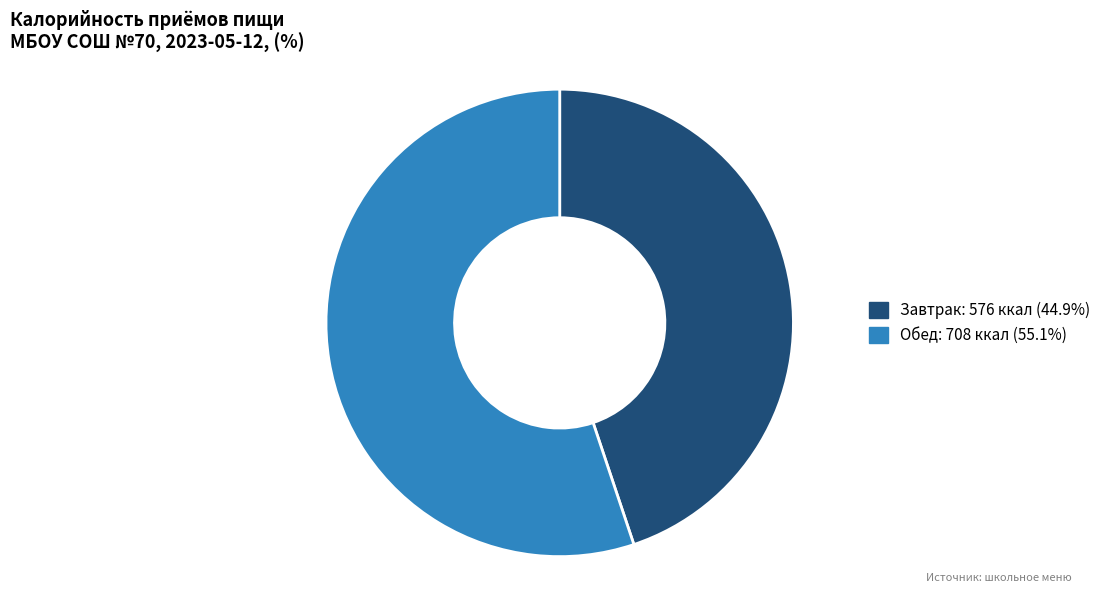

Which category has the biggest portion of the pie?

Обед